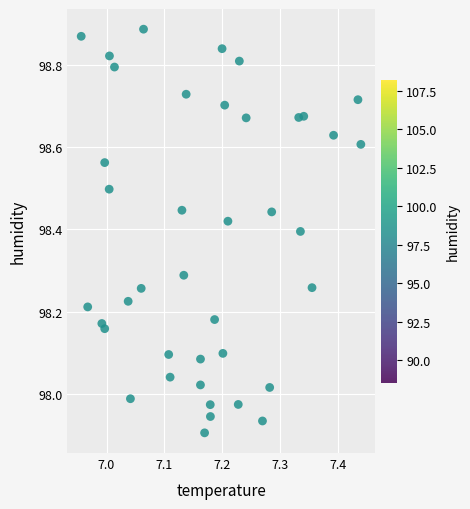

What is the range of X values (max minus min)?

0.5